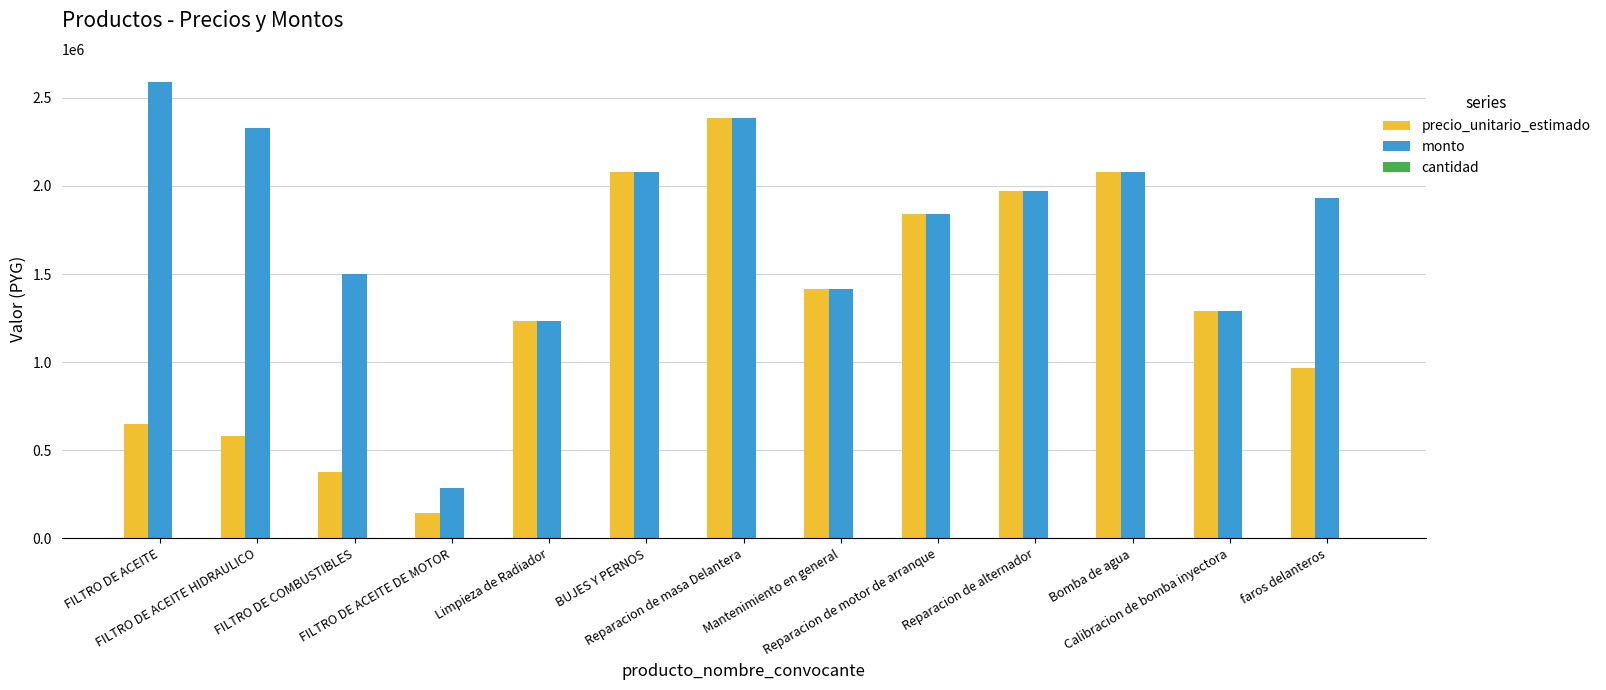

What is the maximum value shown in the chart?

2592000